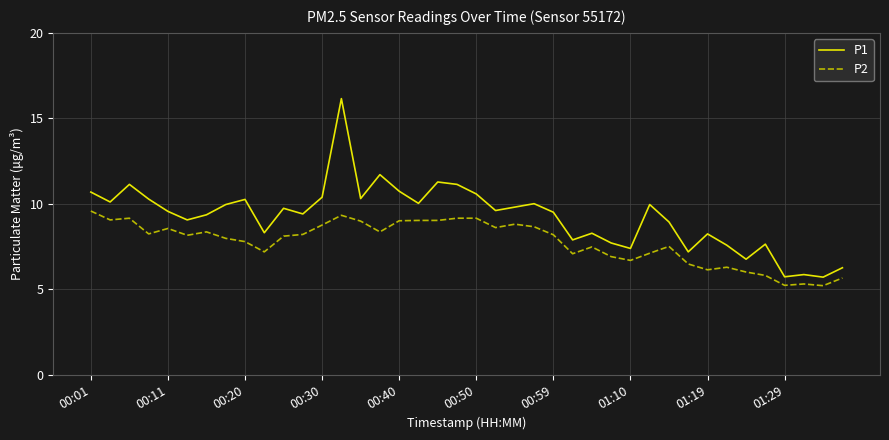

Which series has the largest total across all categories?

P1